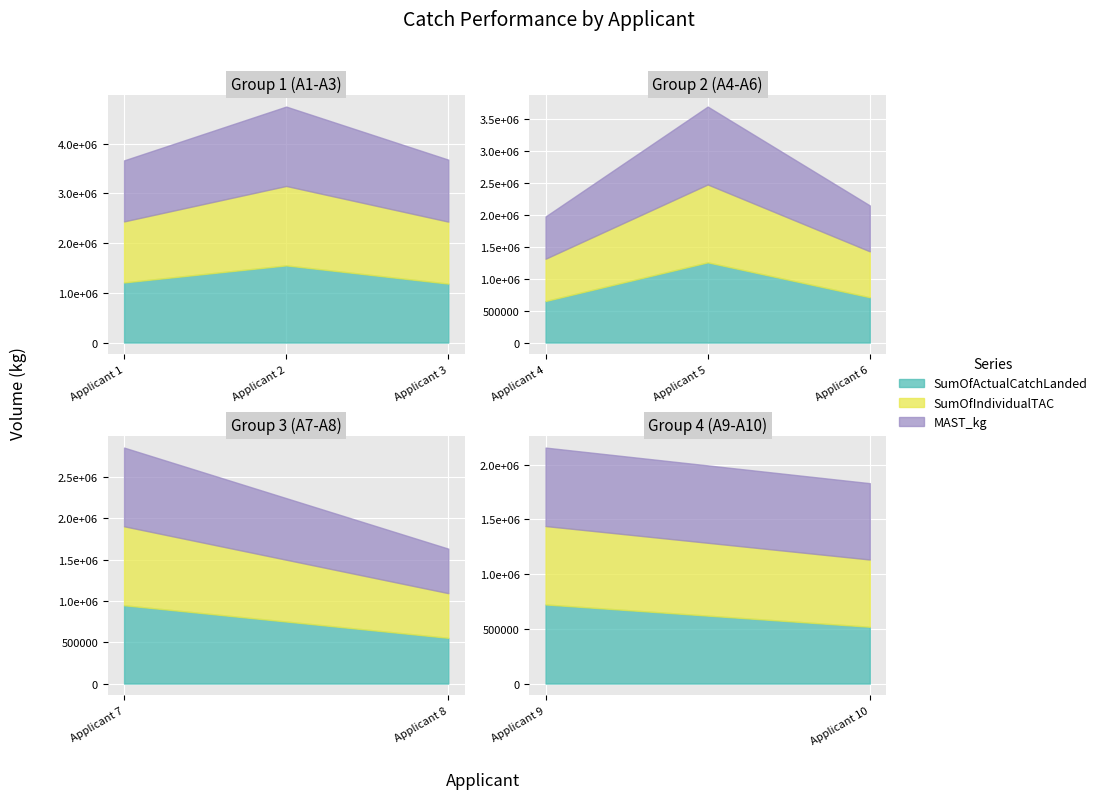

What is the difference between the maximum and minimum values in the MAST_kg series?

1057216.0